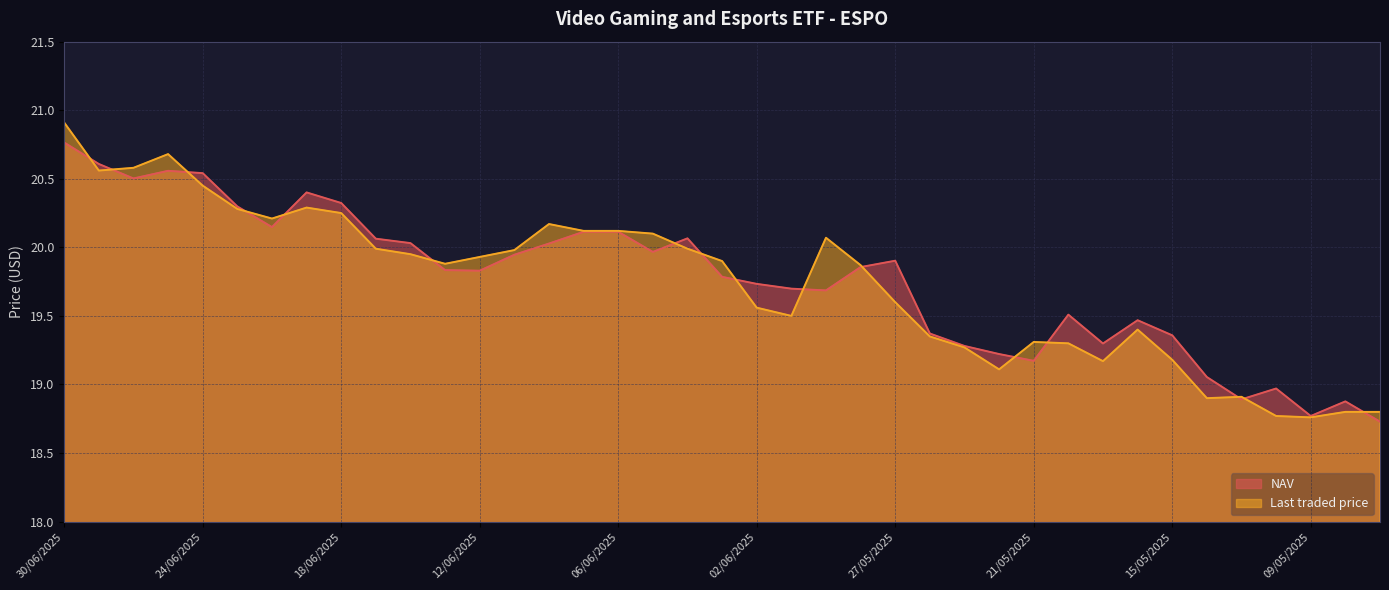

Rank the series at 30/06/2025 from highest to lowest value.

Last traded price, NAV